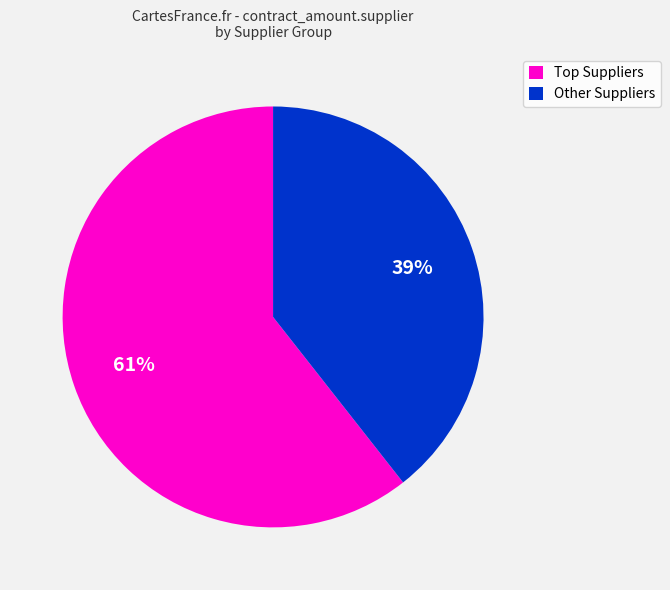

The Other Suppliers slice represents 26% of the pie. True or false?

False